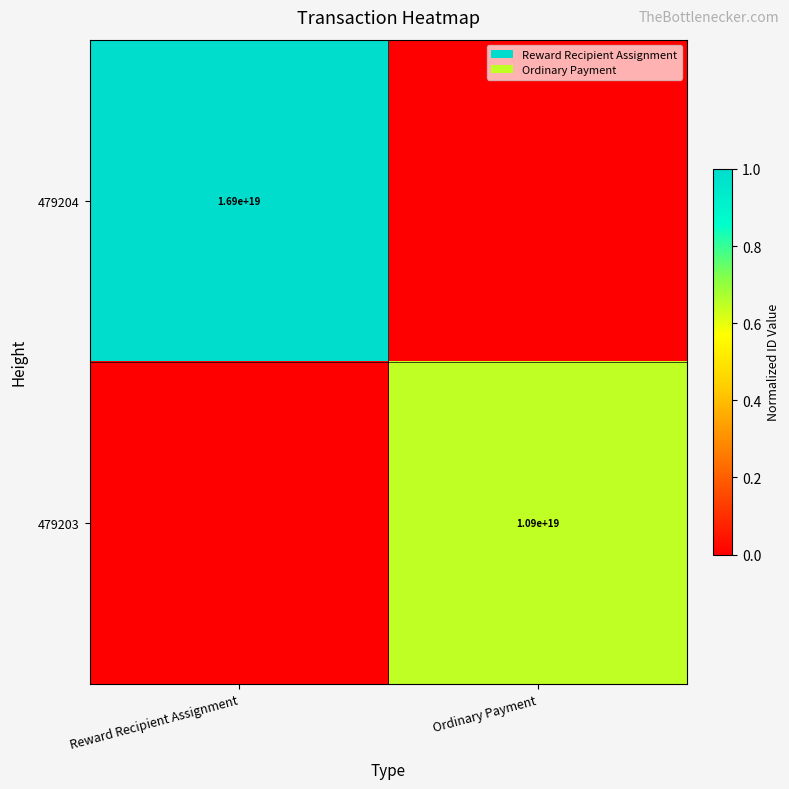

How many distinct data groups are displayed?

2